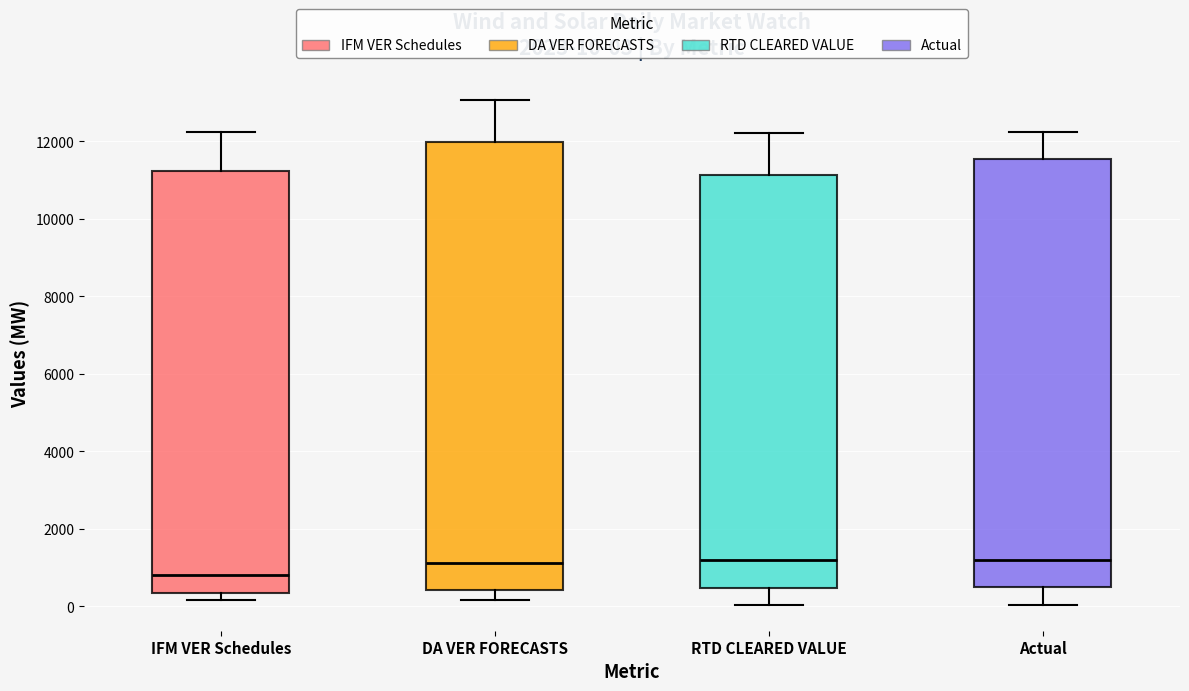

Which box is the tallest, from its lower edge to its upper edge?

DA VER FORECASTS